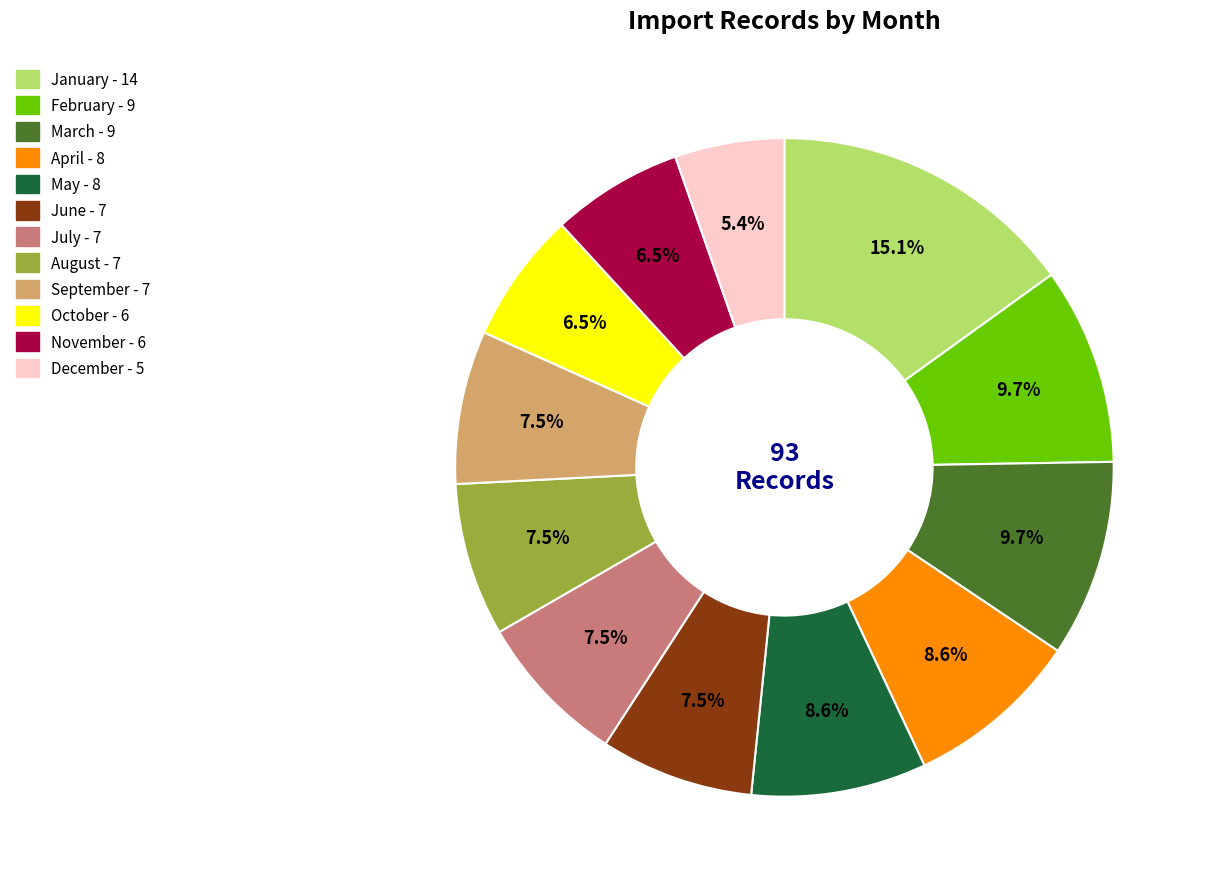

Does May account for over 50% of the chart?

No